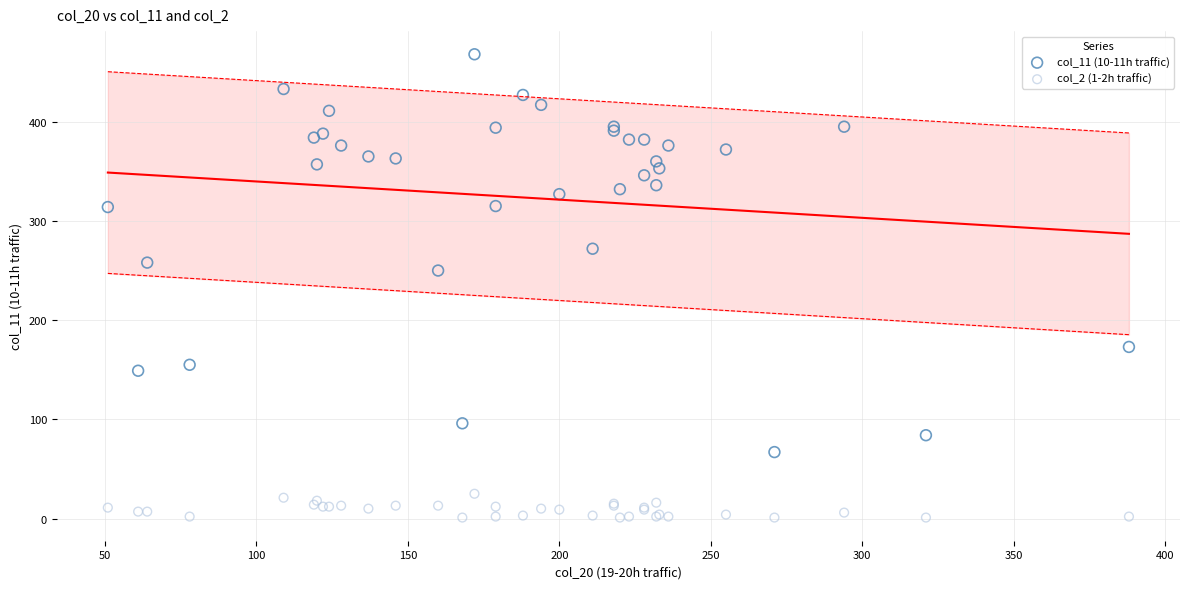

Across all series, what Y value is closest to 234?

250